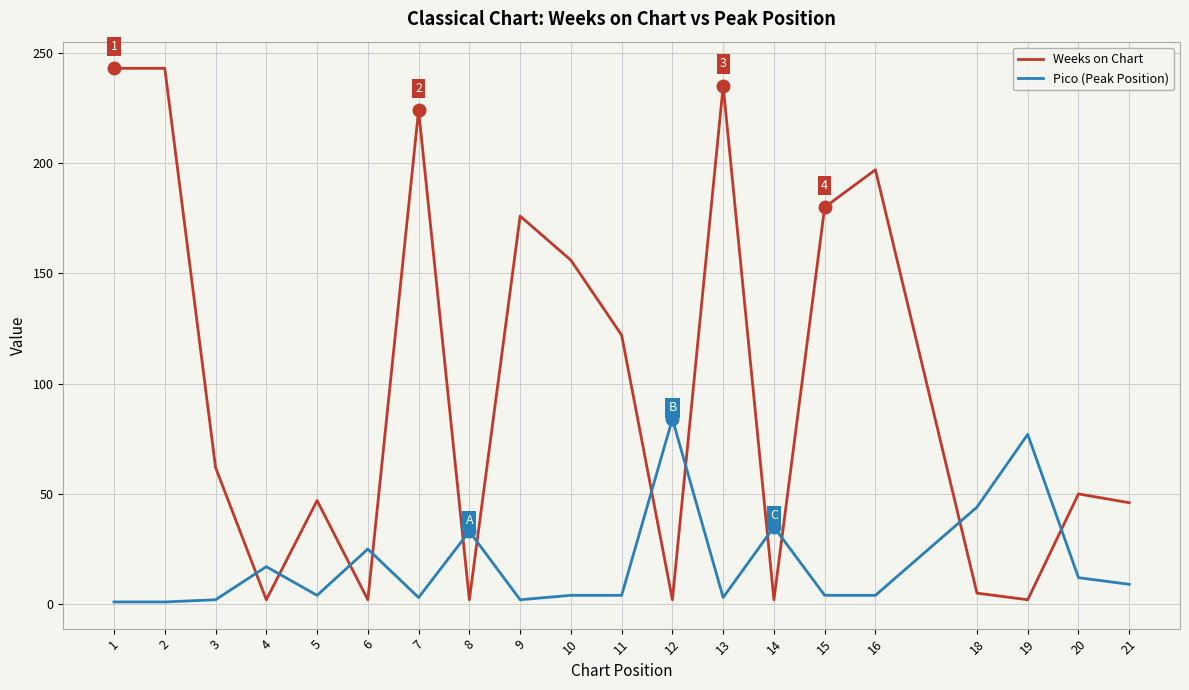

The Weeks on Chart series shows 180 at 15. True or false?

True